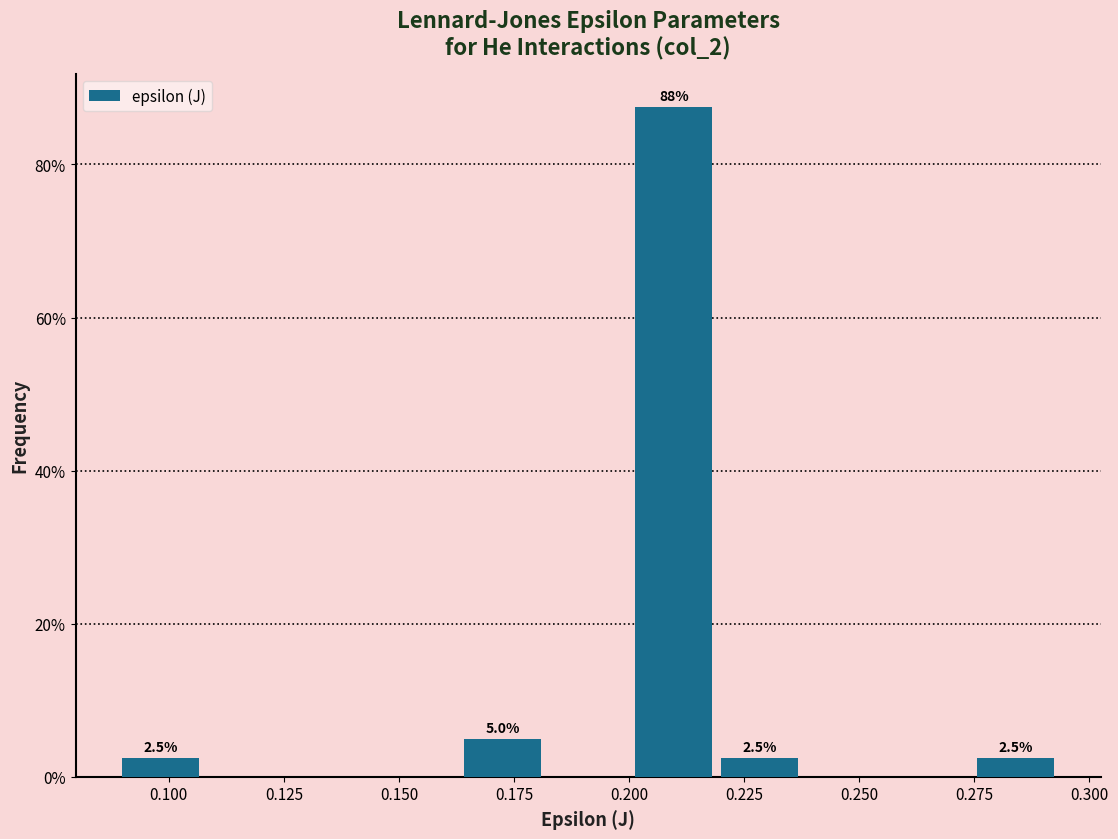

Around what value on the x-axis is the tallest bar? Give the approximate position of its centre, as read against the axis.

0.210